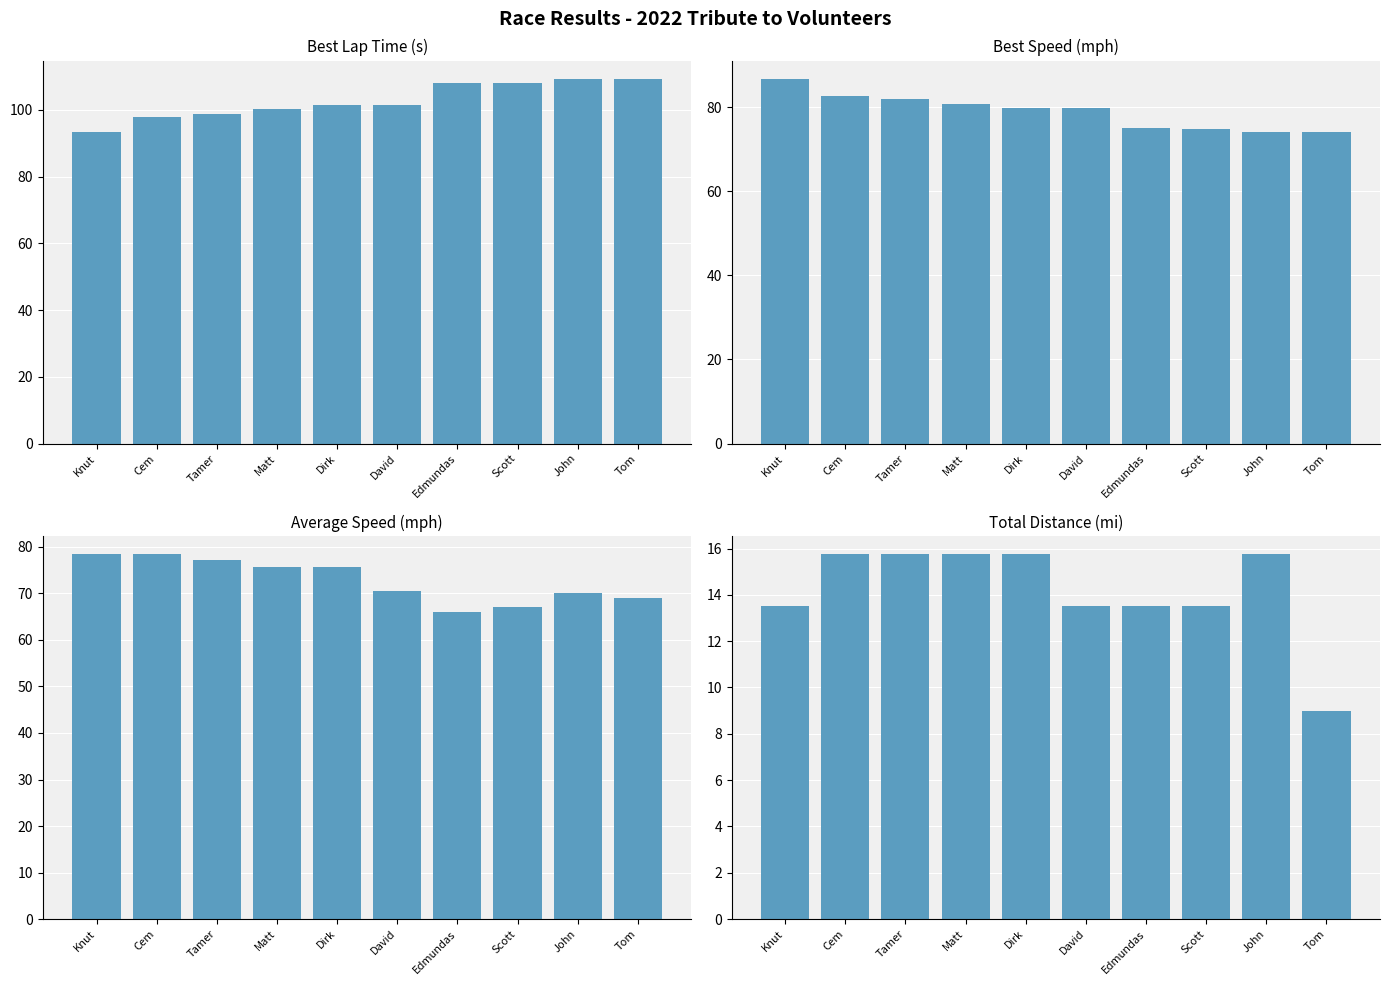

Which series has the largest range (max minus min)?

Best Lap time